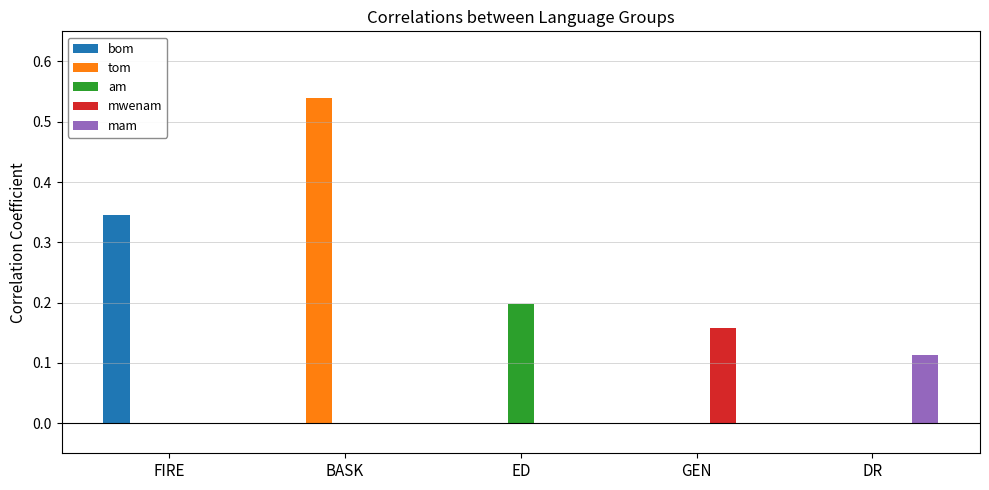

At which category is the sum across all series the highest?

BASK